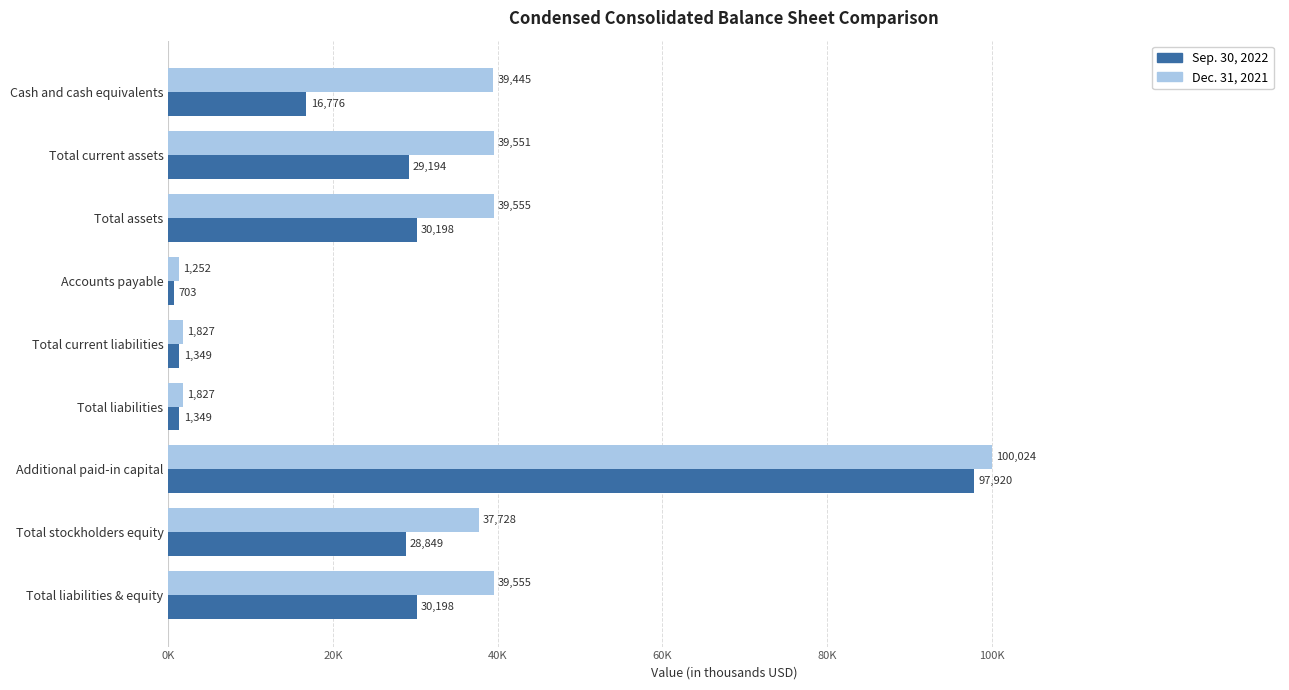

What are all the series names shown in the legend?

Sep. 30, 2022, Dec. 31, 2021